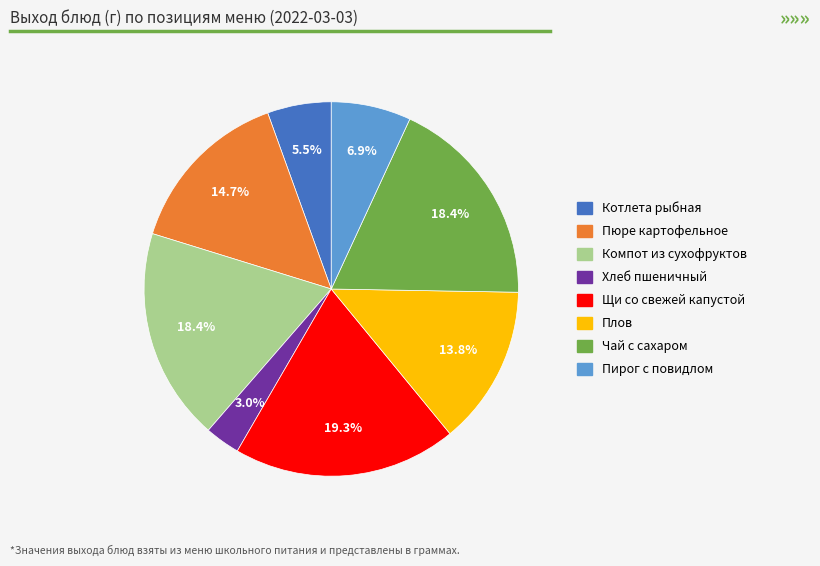

Is there any slice that represents more than half of the pie?

No